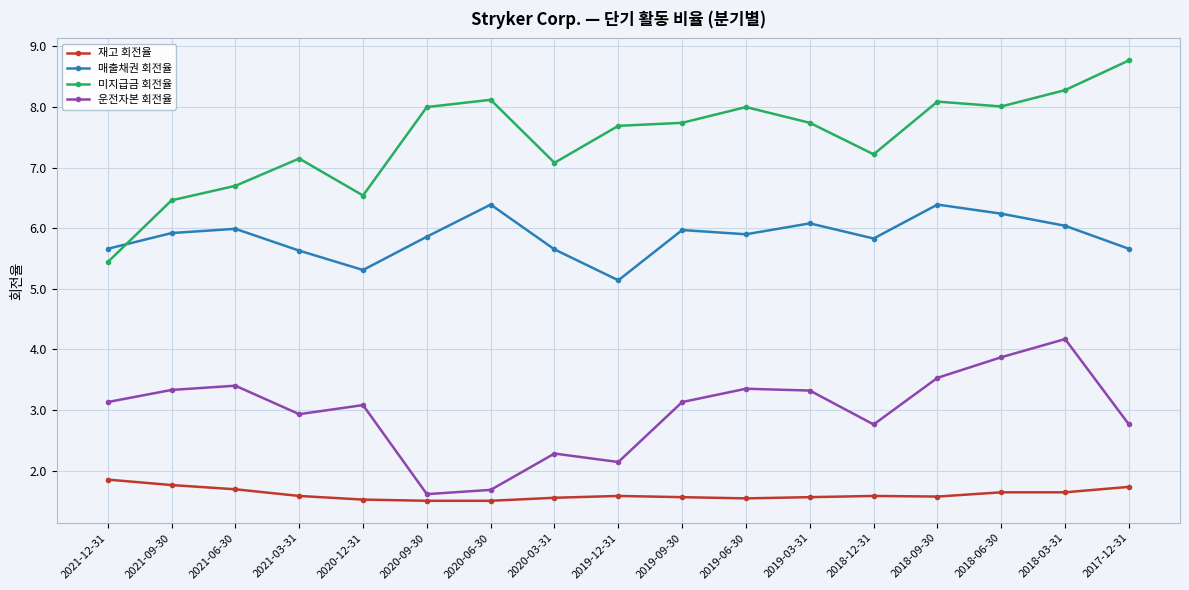

At which category is the sum across all series the highest?

2018-03-31